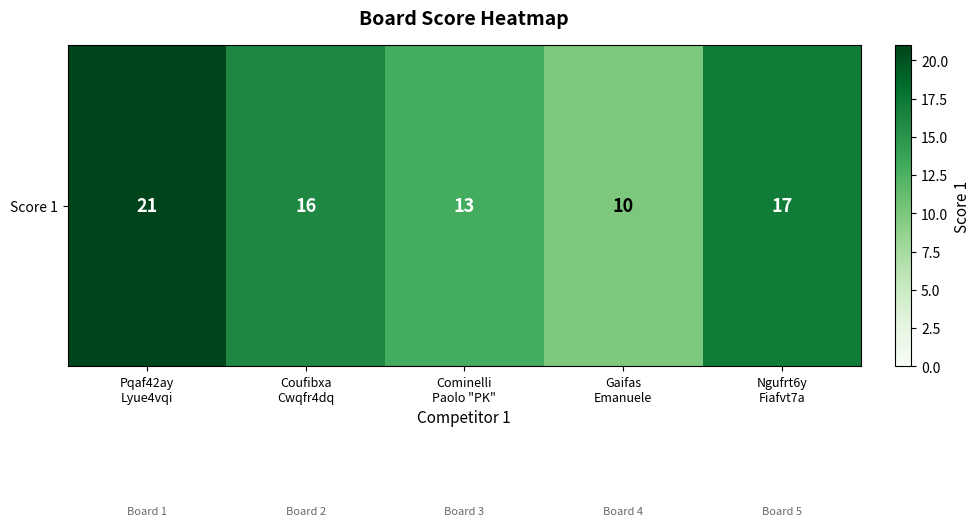

Rank the categories by value from lowest to highest.

Gaifas
Emanuele, Cominelli
Paolo "PK", Coufibxa
Cwqfr4dq, Ngufrt6y
Fiafvt7a, Pqaf42ay
Lyue4vqi